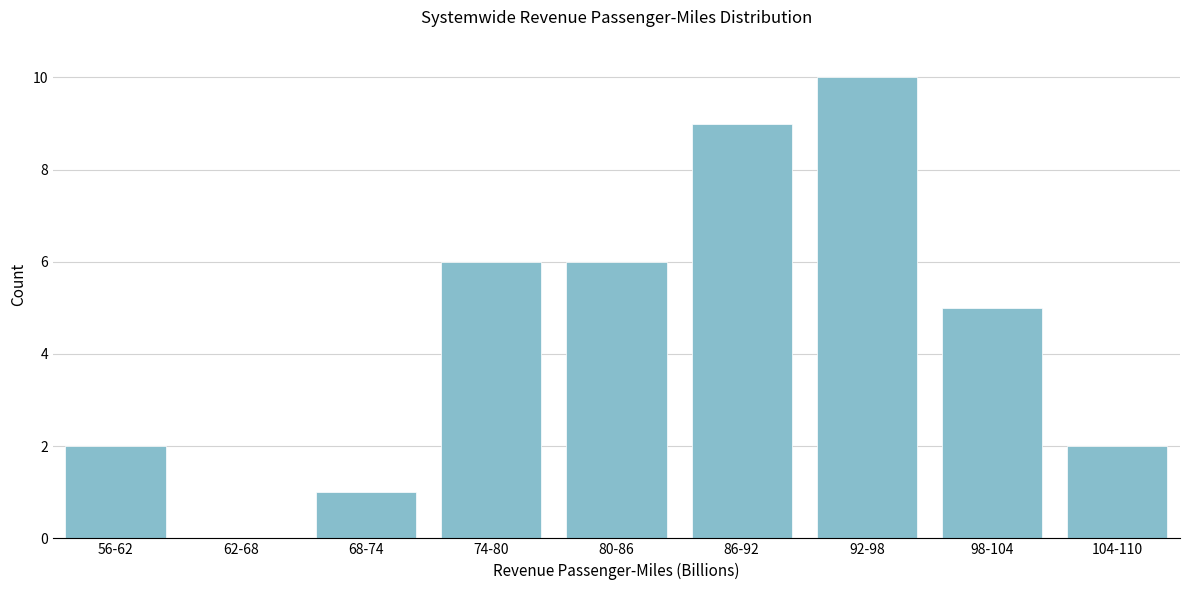

Reading right to left, extract all data points from this chart.

104-110=2	98-104=5	92-98=10	86-92=9	80-86=6	74-80=6	68-74=1	62-68=0	56-62=2